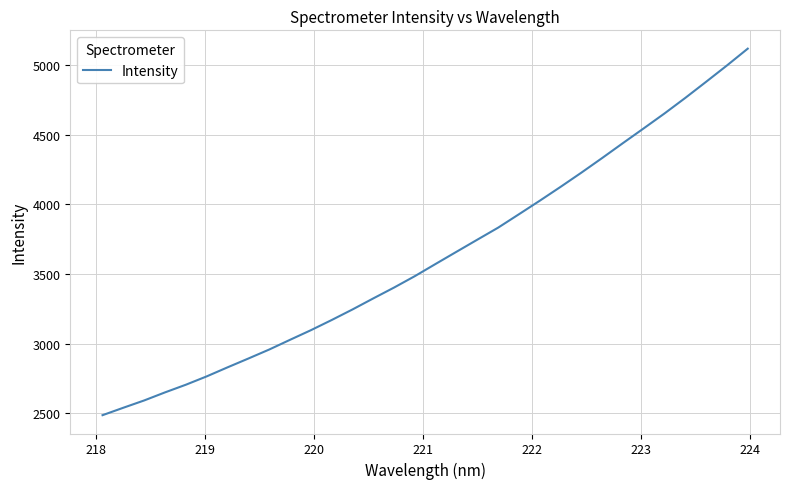

What is the minimum value shown in the chart?

2487.0